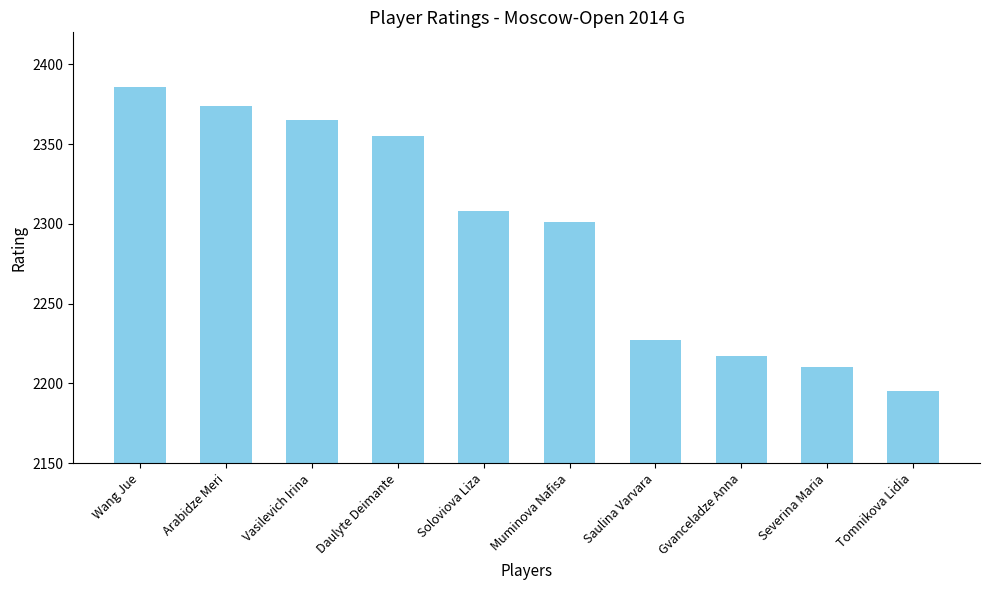

What is the smallest value displayed?

2195